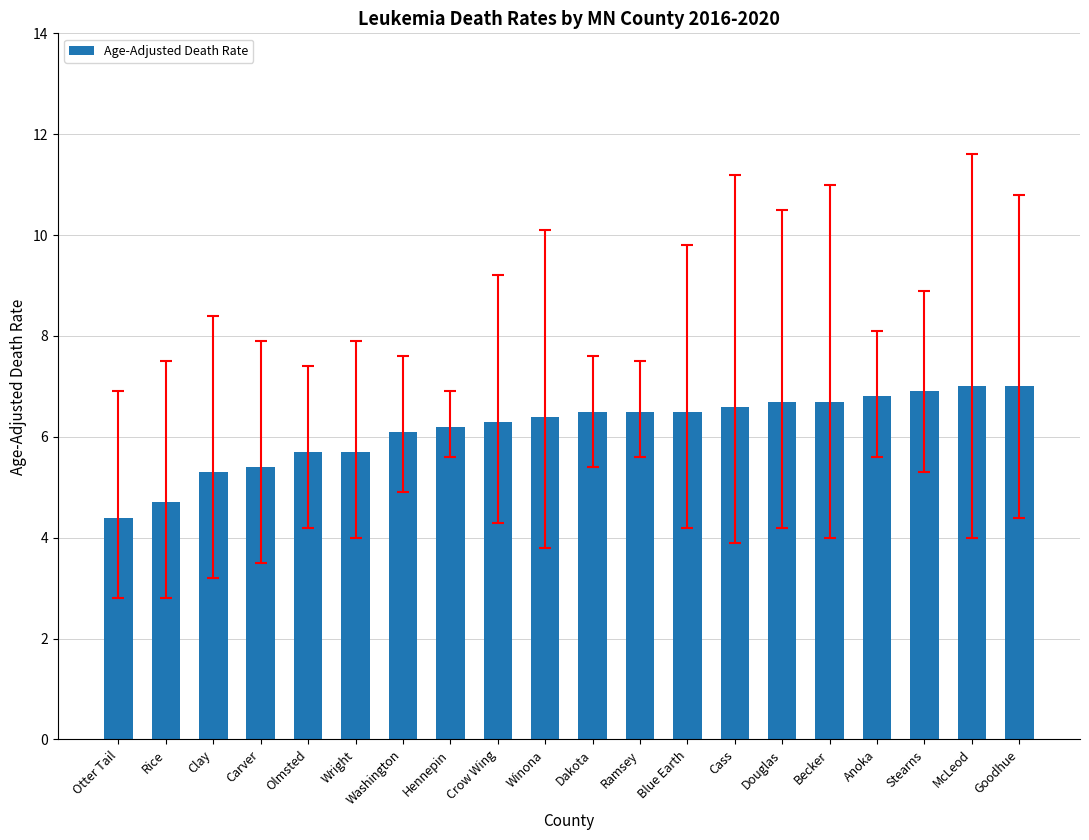

Are the bars horizontal?

No